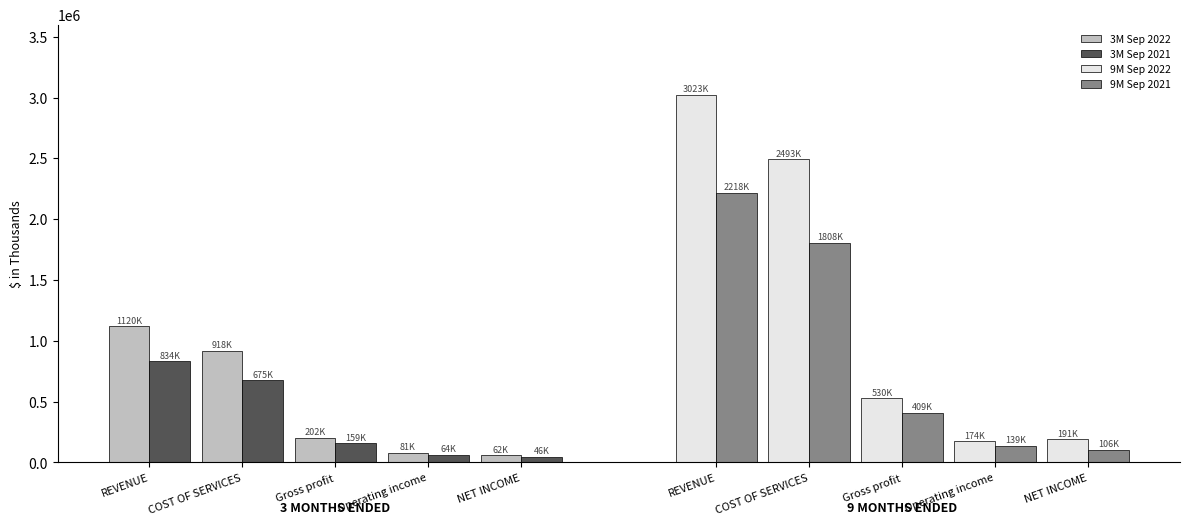

Which has a higher value, COST OF SERVICES or Operating income?

COST OF SERVICES